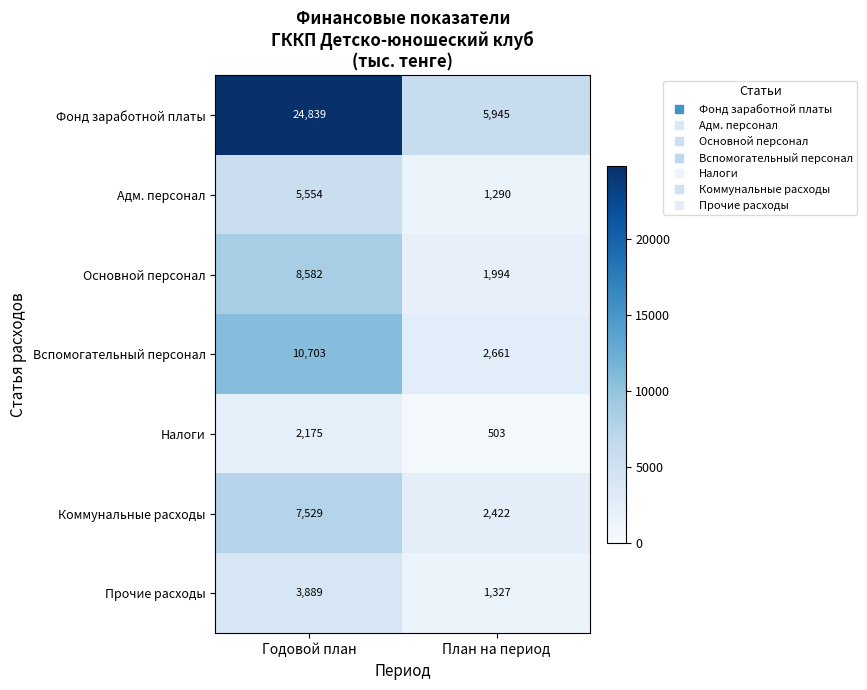

At which category is the sum across all series the highest?

Годовой план